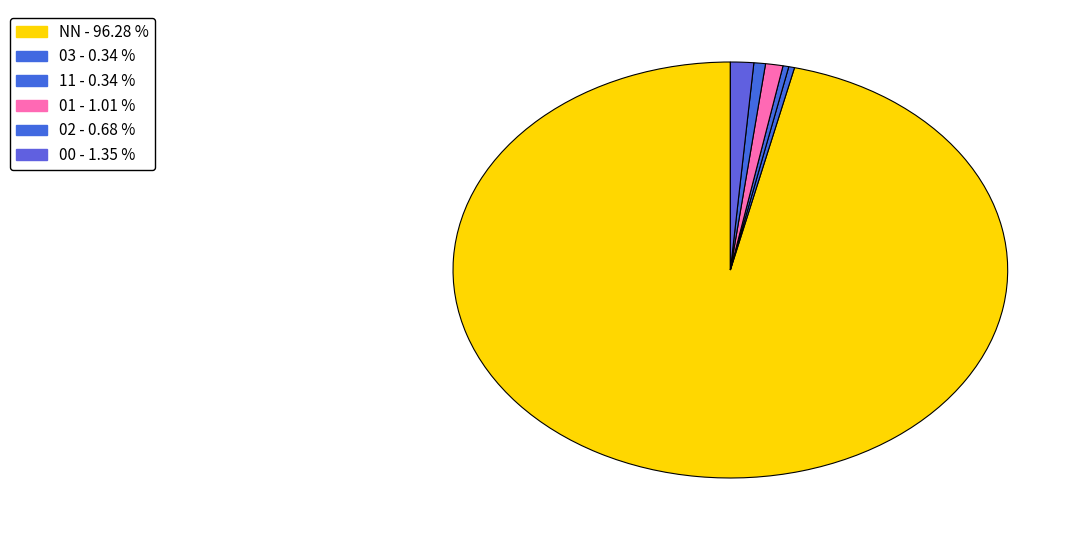

Which category accounts for the majority?

NN